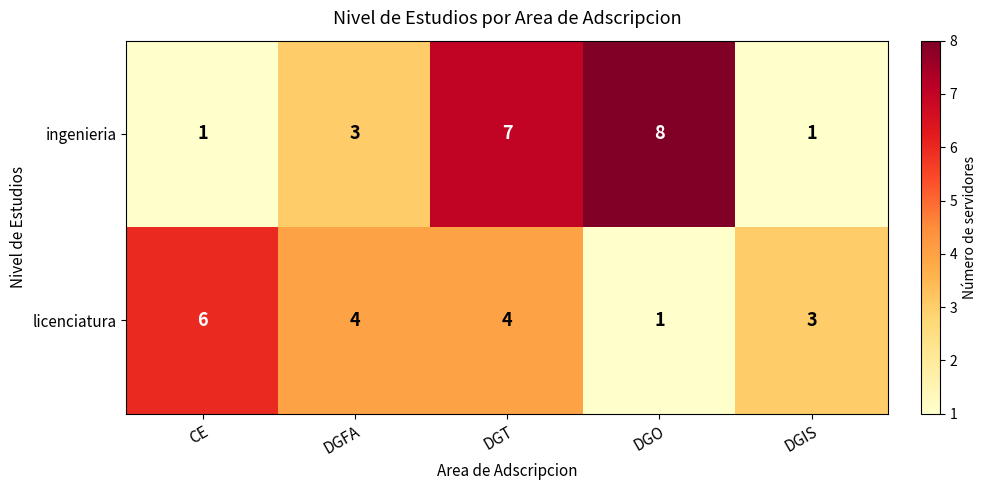

Which series has the largest total across all categories?

ingenieria